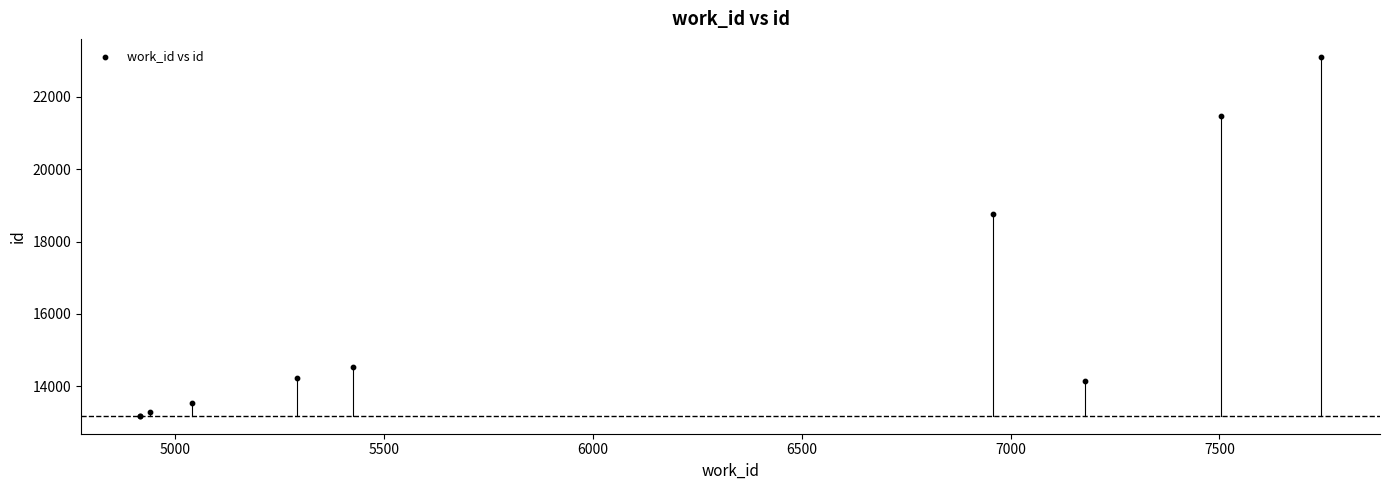

What Y value in the scatter plot is closest to 18145?

18762